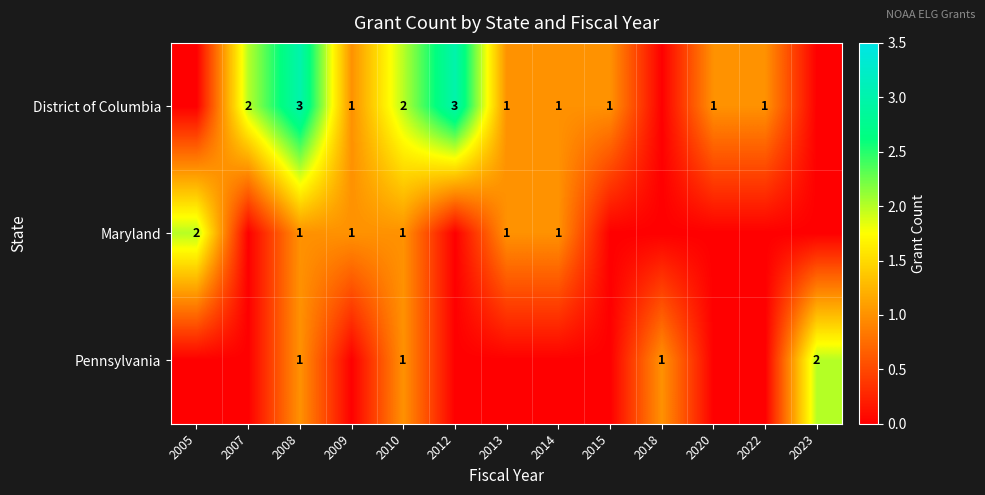

What is the sum of the Pennsylvania values at 2008 and 2023?

3